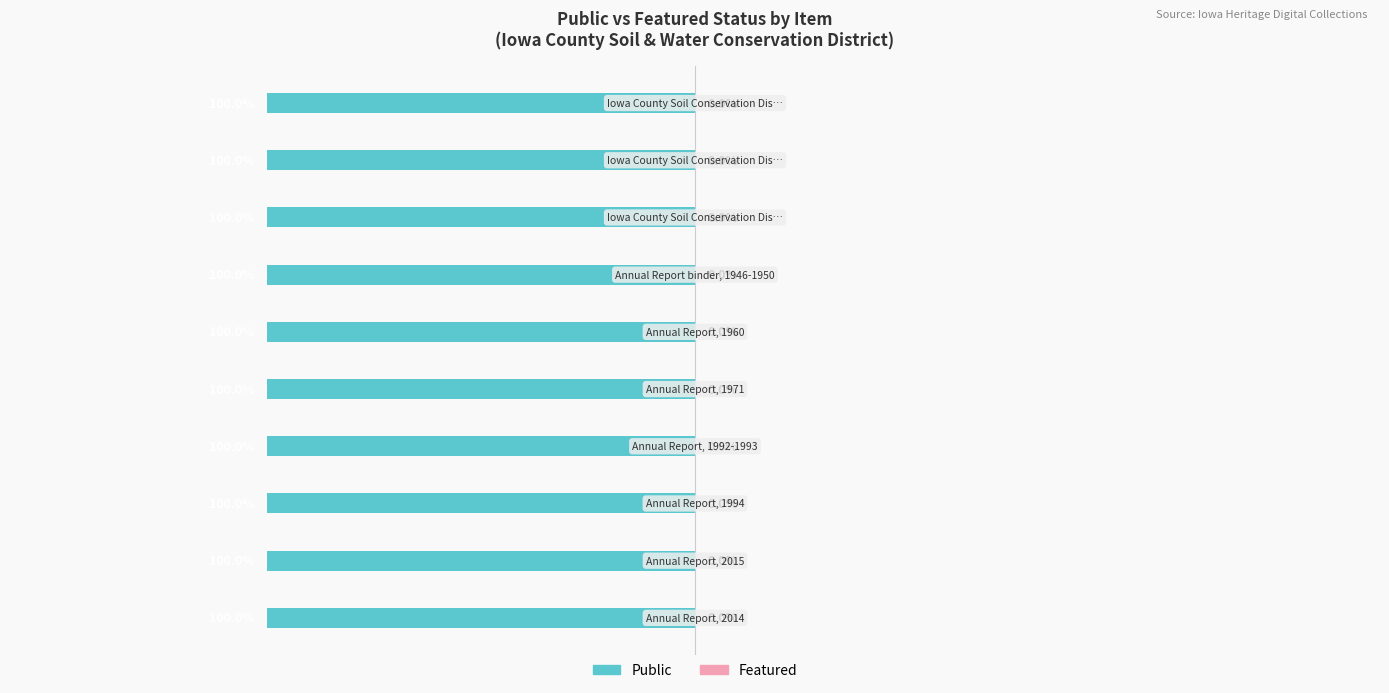

What is the difference between the highest and lowest values at Annual Report, 2015?

1